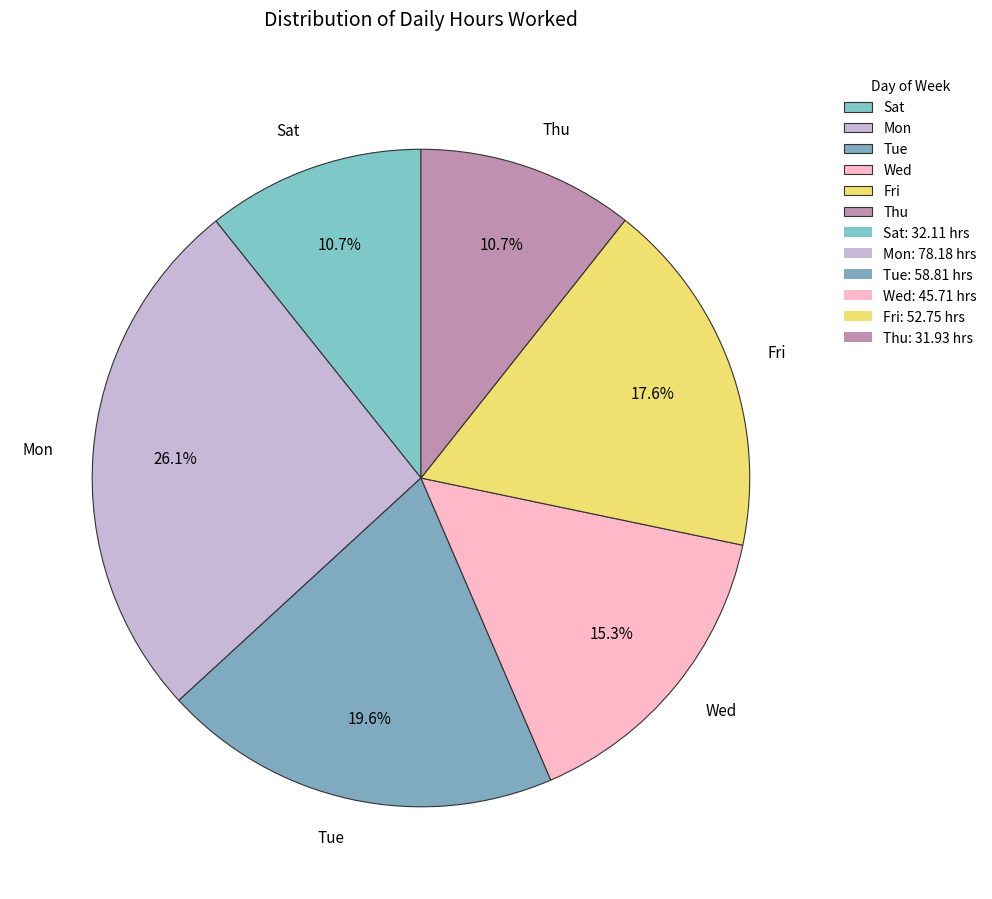

Does Thu account for over 50% of the chart?

No